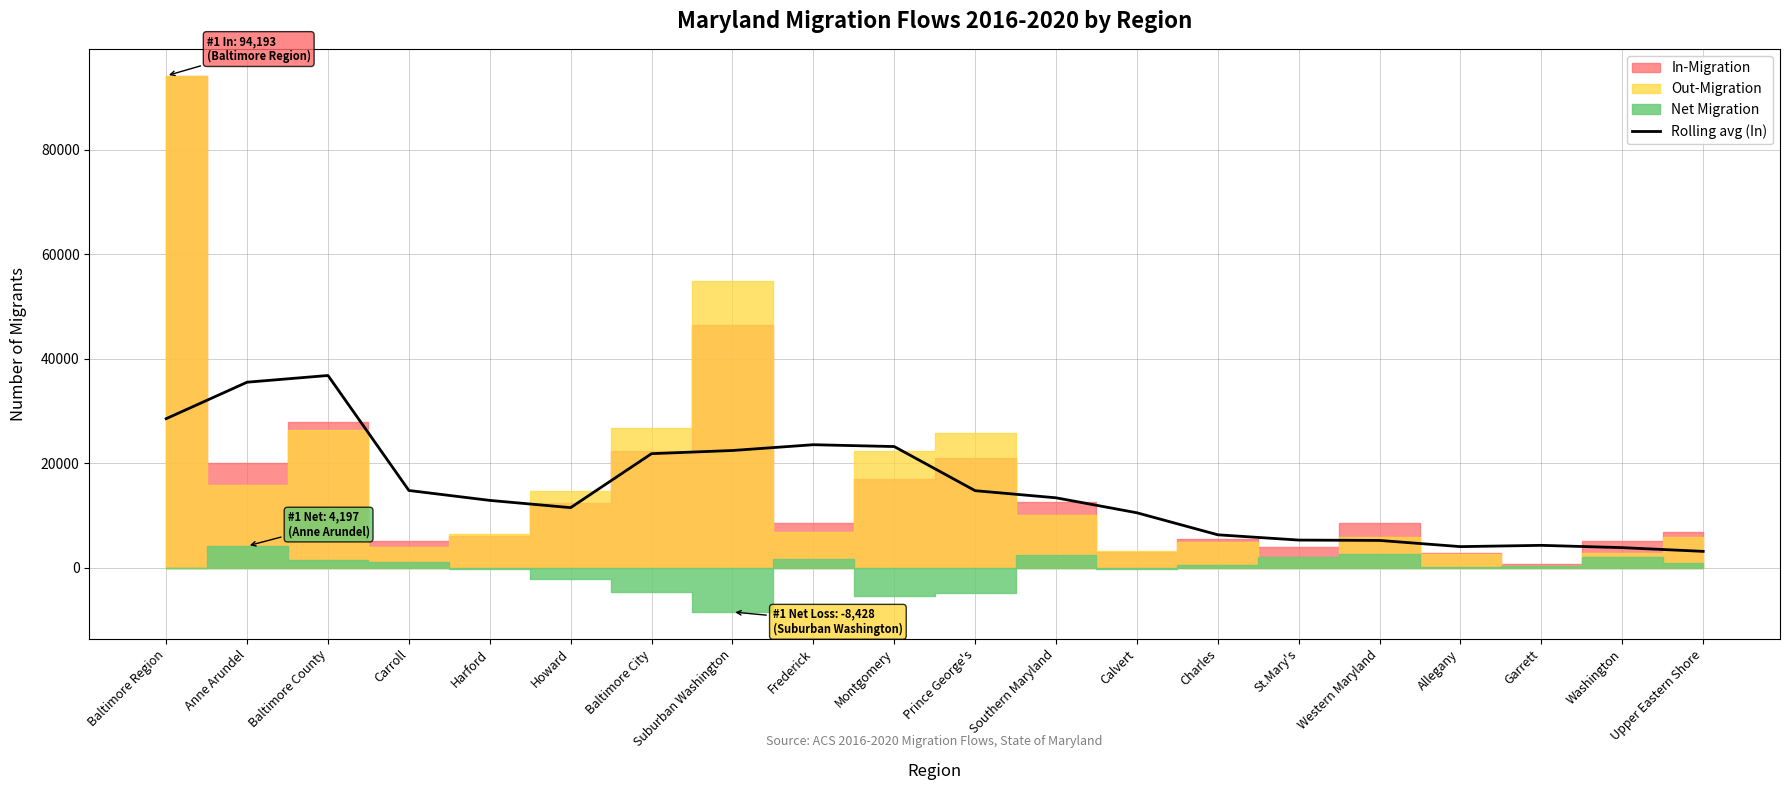

How many lines are shown in the chart?

1